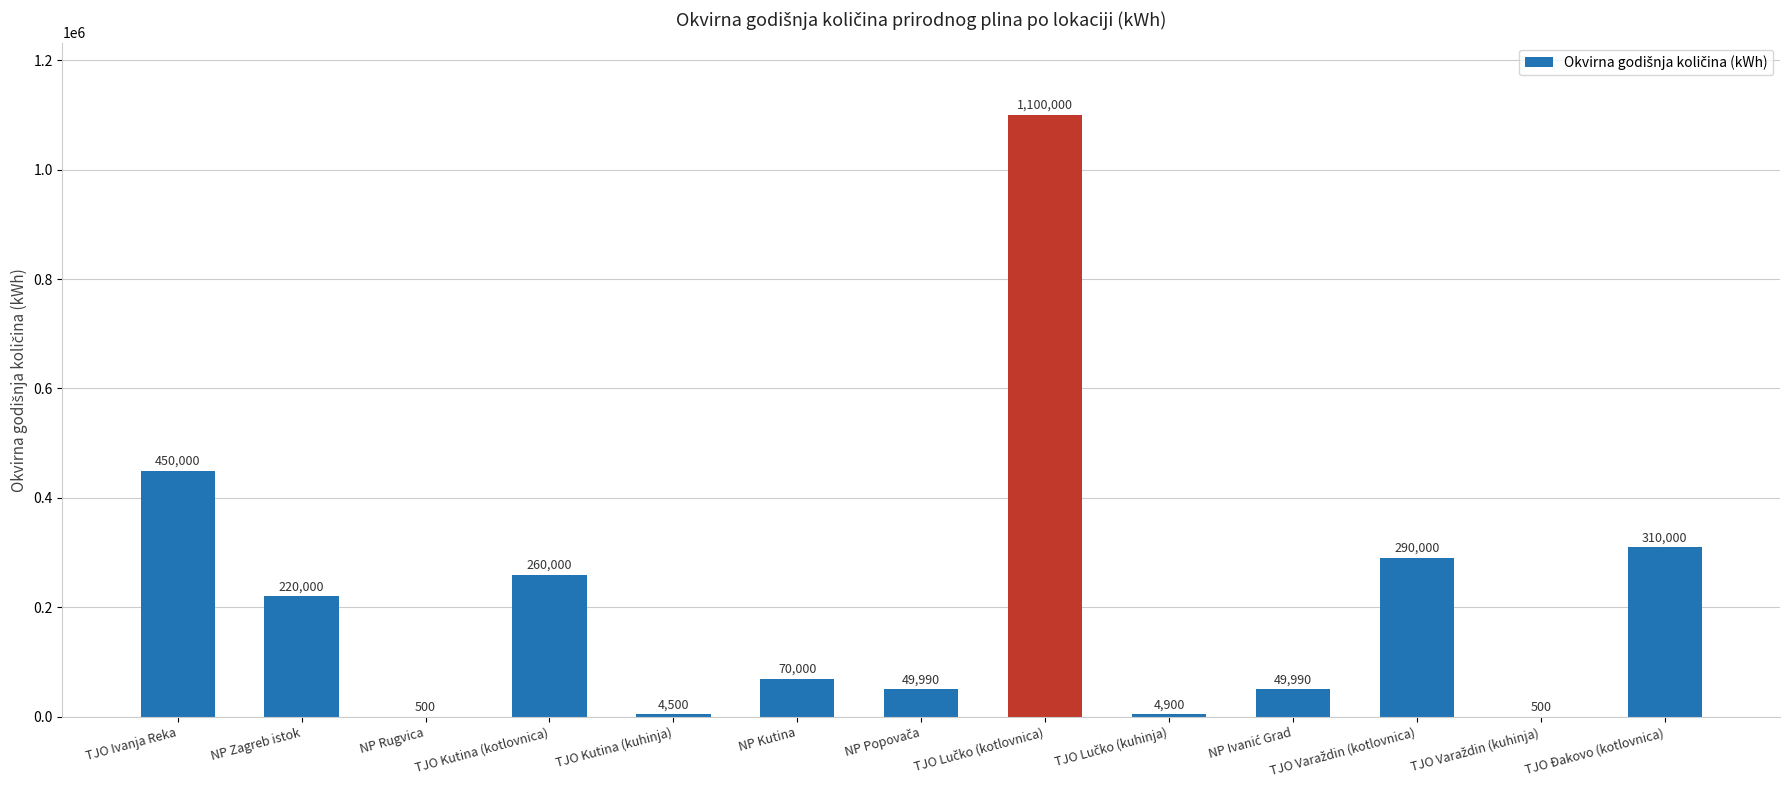

Between TJO Đakovo (kotlovnica) and NP Rugvica, which is larger?

TJO Đakovo (kotlovnica)